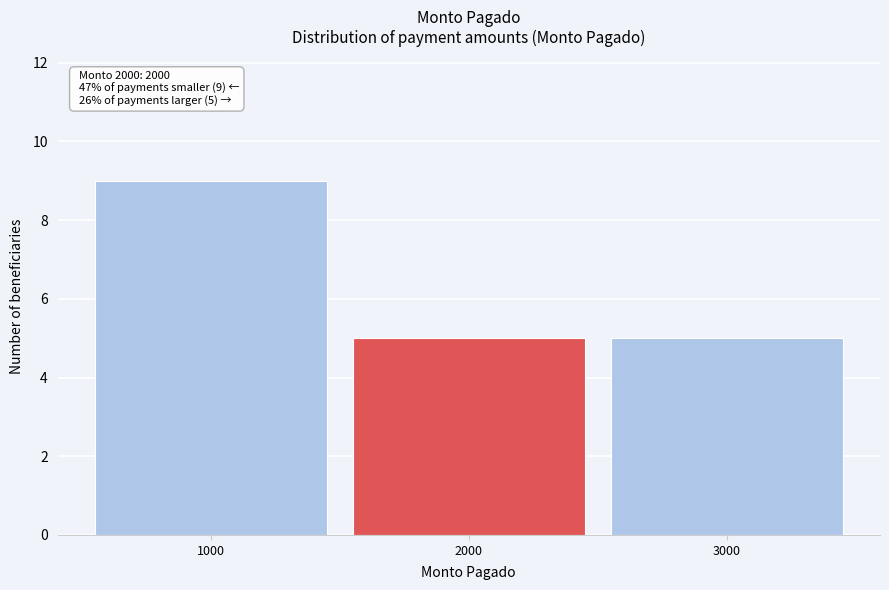

Which range on the x-axis has the tallest bar?

500 to 1500